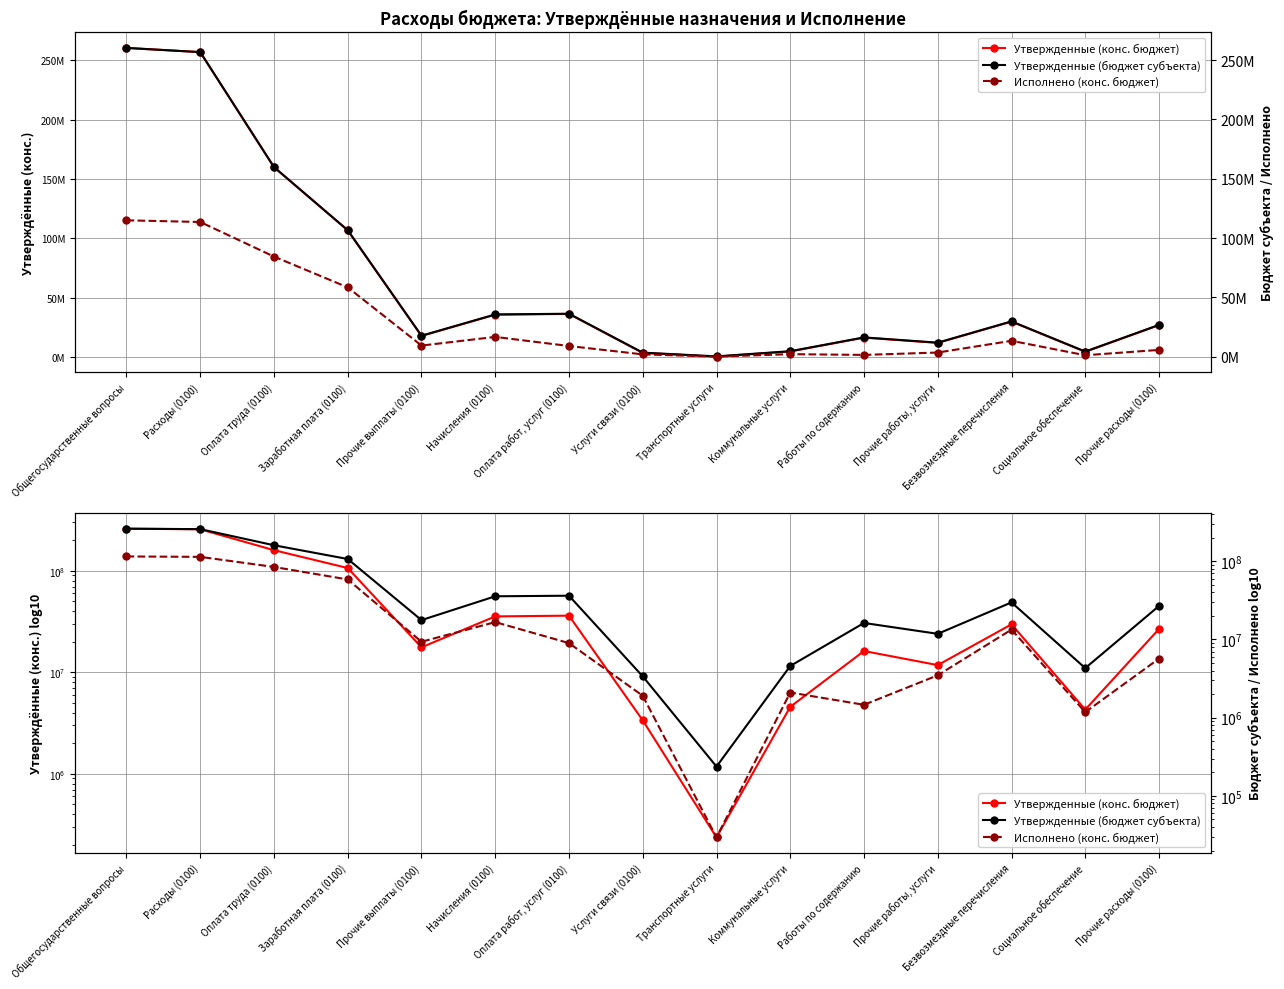

Does the chart have visible grid lines?

Yes